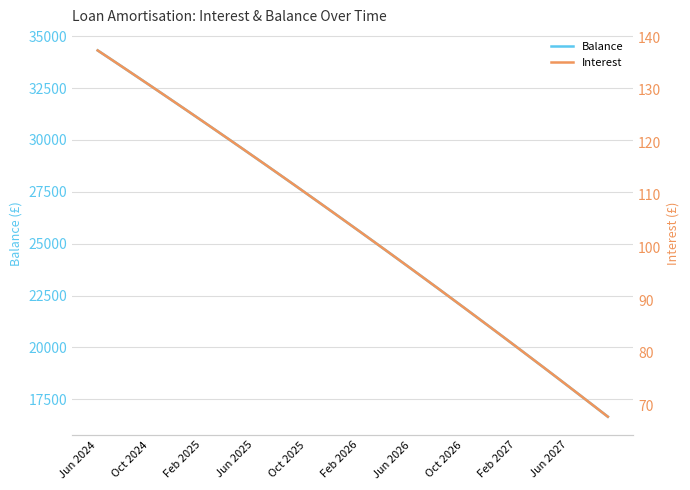

How many series are shown in this chart?

2